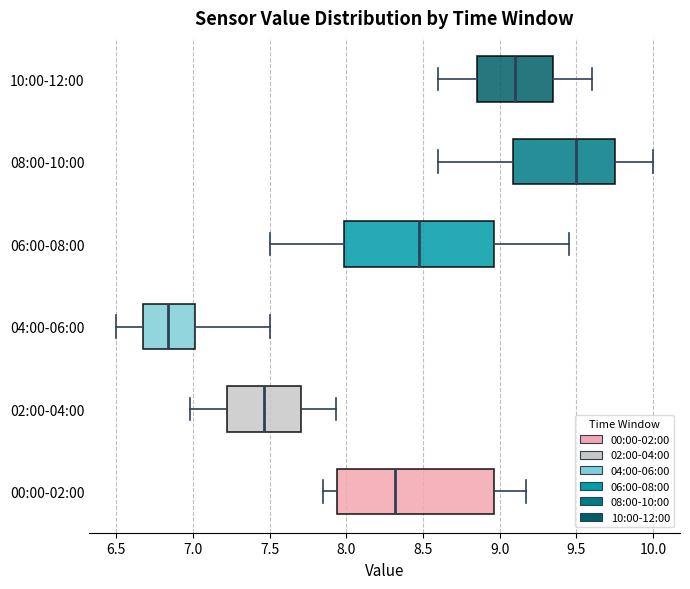

Reading bottom to top, read every box against the x-axis: the position of its median line, the range the box covers, and the ends of its whiskers. The values are not printed on the chart, so give them approximately, as read against the axis.

00:00-02:00: median 8.30, box 7.95 to 8.95, whiskers 7.85 to 9.15
02:00-04:00: median 7.45, box 7.20 to 7.70, whiskers 7.00 to 7.95
04:00-06:00: median 6.85, box 6.65 to 7.00, whiskers 6.50 to 7.50
06:00-08:00: median 8.50, box 8.00 to 8.95, whiskers 7.50 to 9.45
08:00-10:00: median 9.50, box 9.10 to 9.75, whiskers 8.60 to 10.00
10:00-12:00: median 9.10, box 8.85 to 9.35, whiskers 8.60 to 9.60